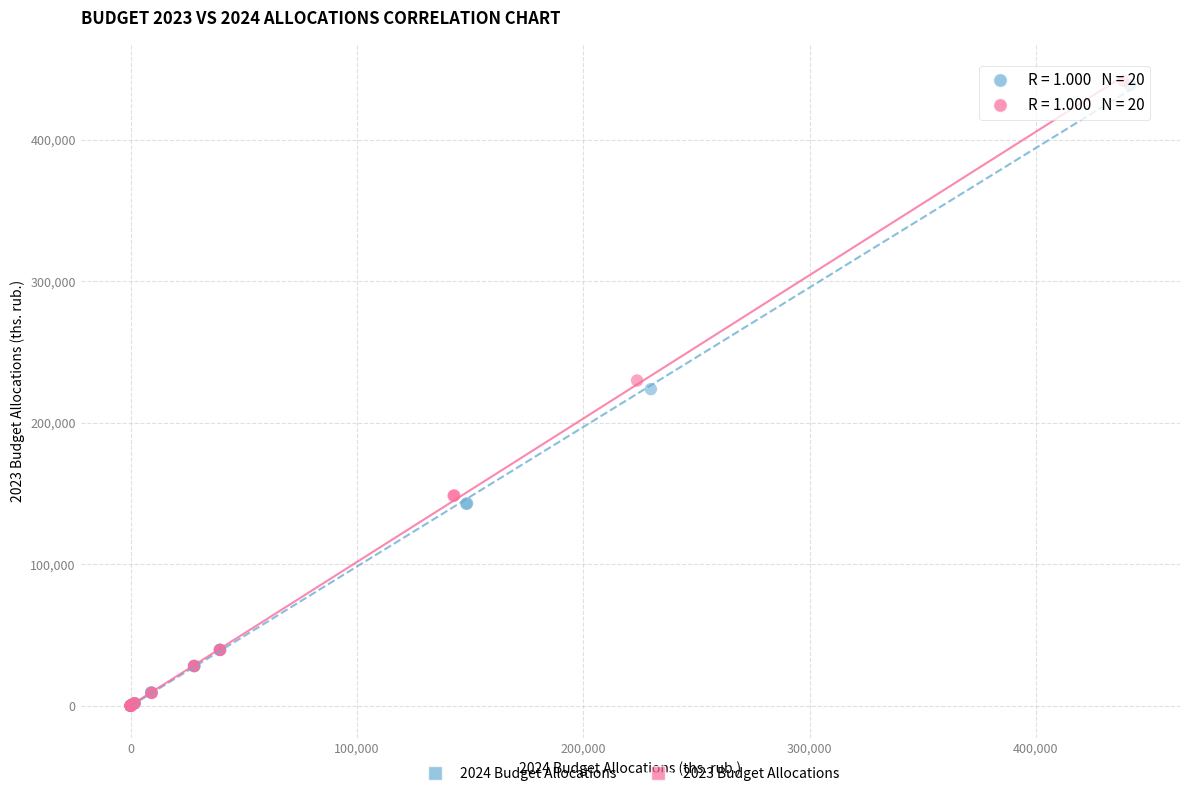

Which series has the largest Y range (max minus min)?

2023 Budget Allocations